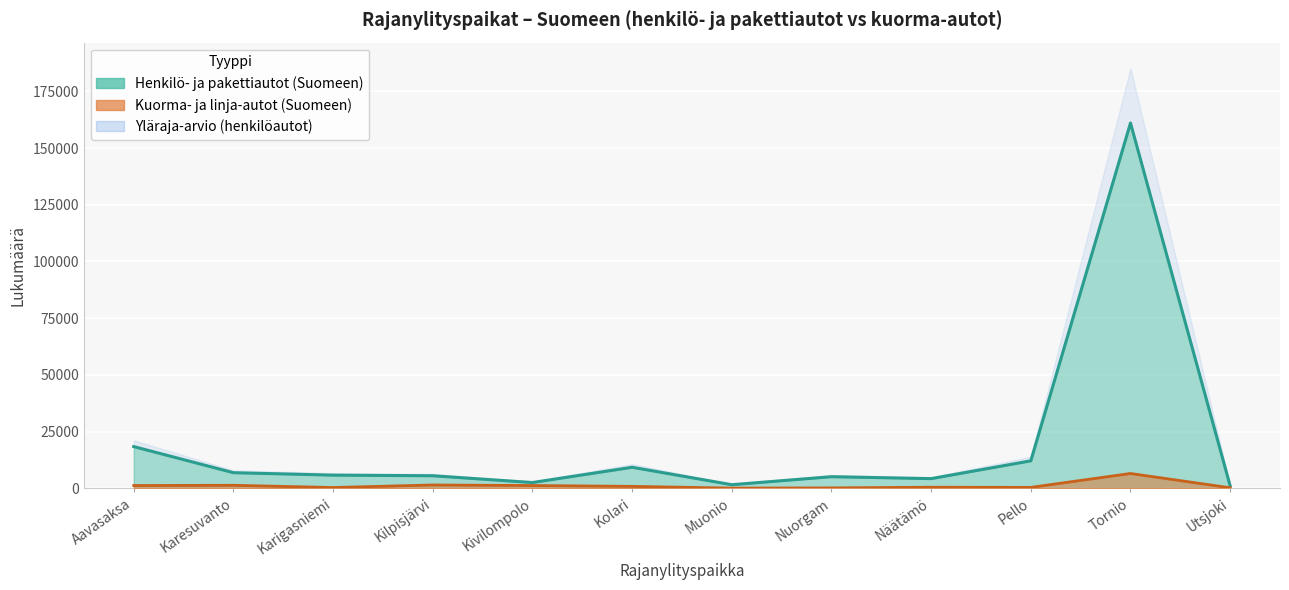

True or false: Kuorma- ja linja-autot (Suomeen) and Henkilö- ja pakettiautot (Suomeen) cross at least once.

False